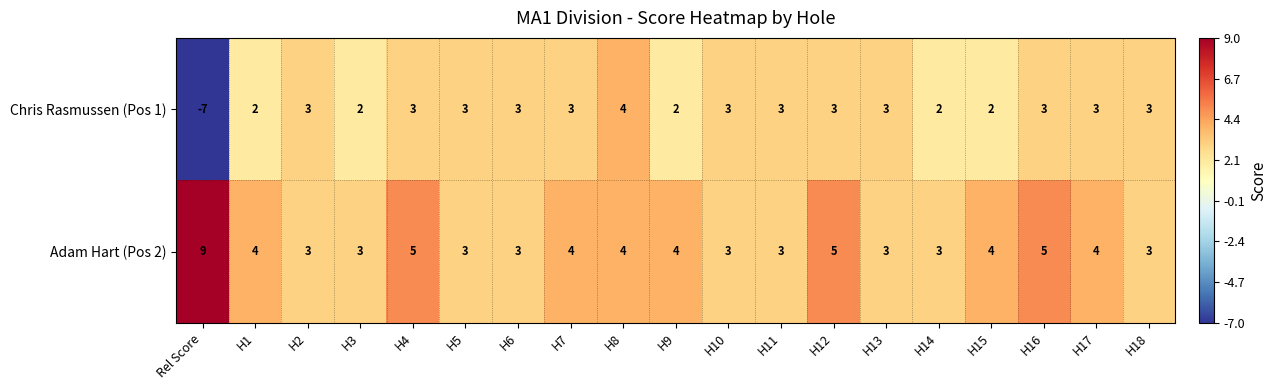

Which series has the largest total across all categories?

Adam Hart (Pos 2)